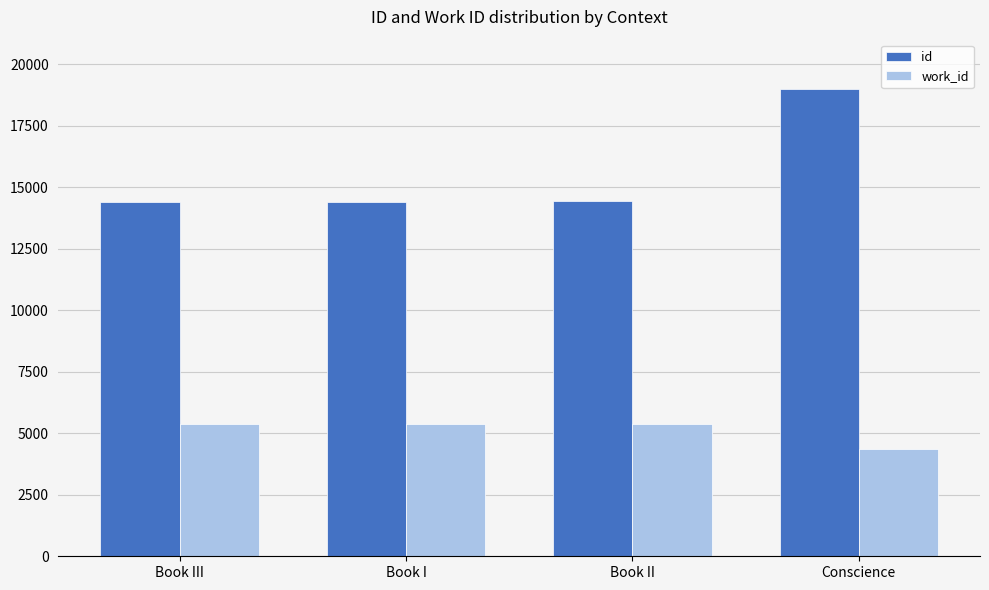

The id series shows 20677 at Book II. True or false?

False